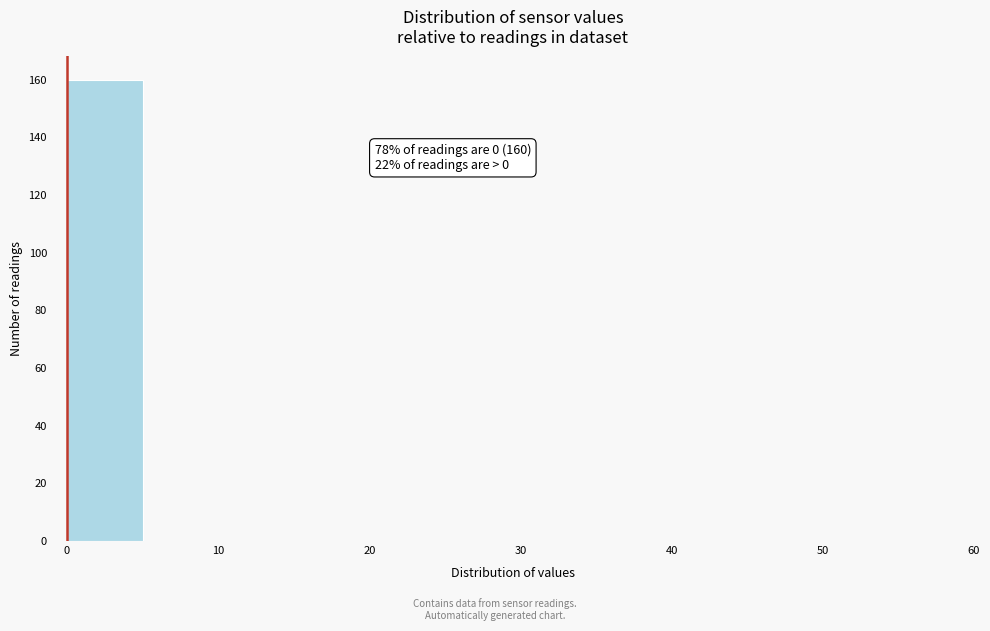

Over which range of the x-axis is the bar tallest?

0 to 5